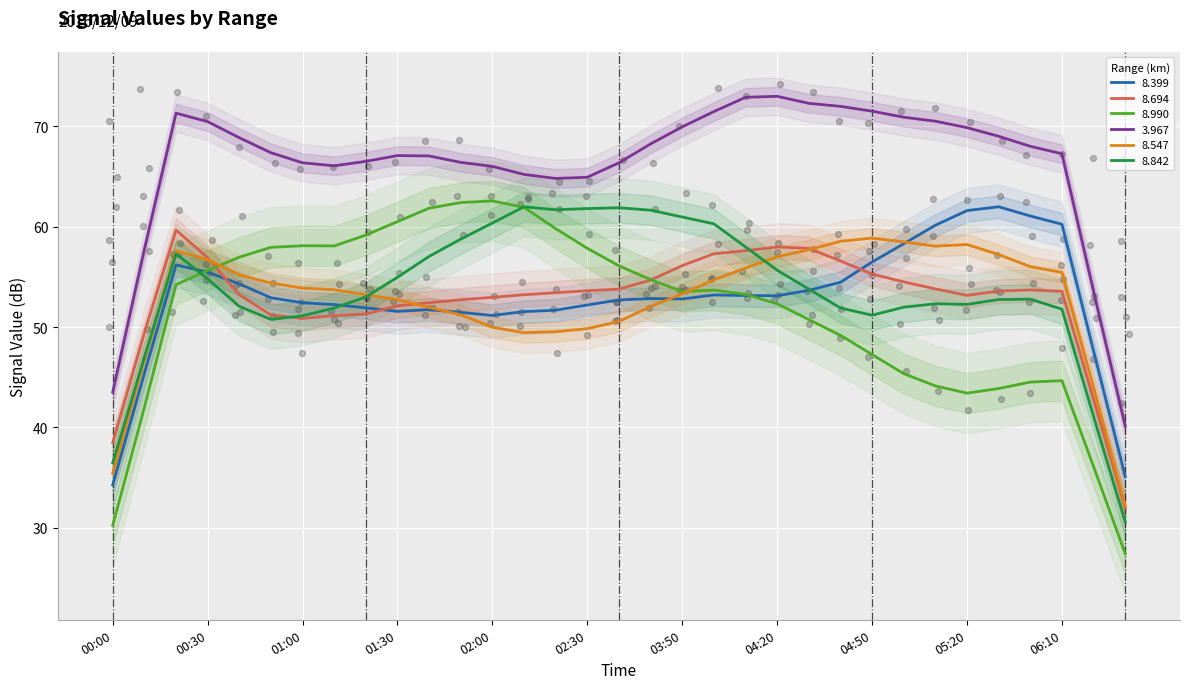

Which series has the widest spread of Y values?

8.990